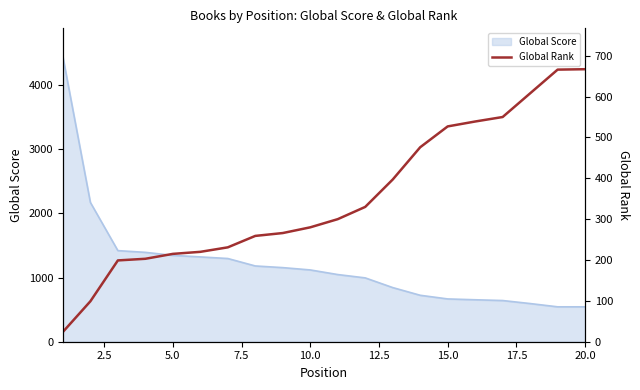

What is the lowest value of the Global Score series?

544